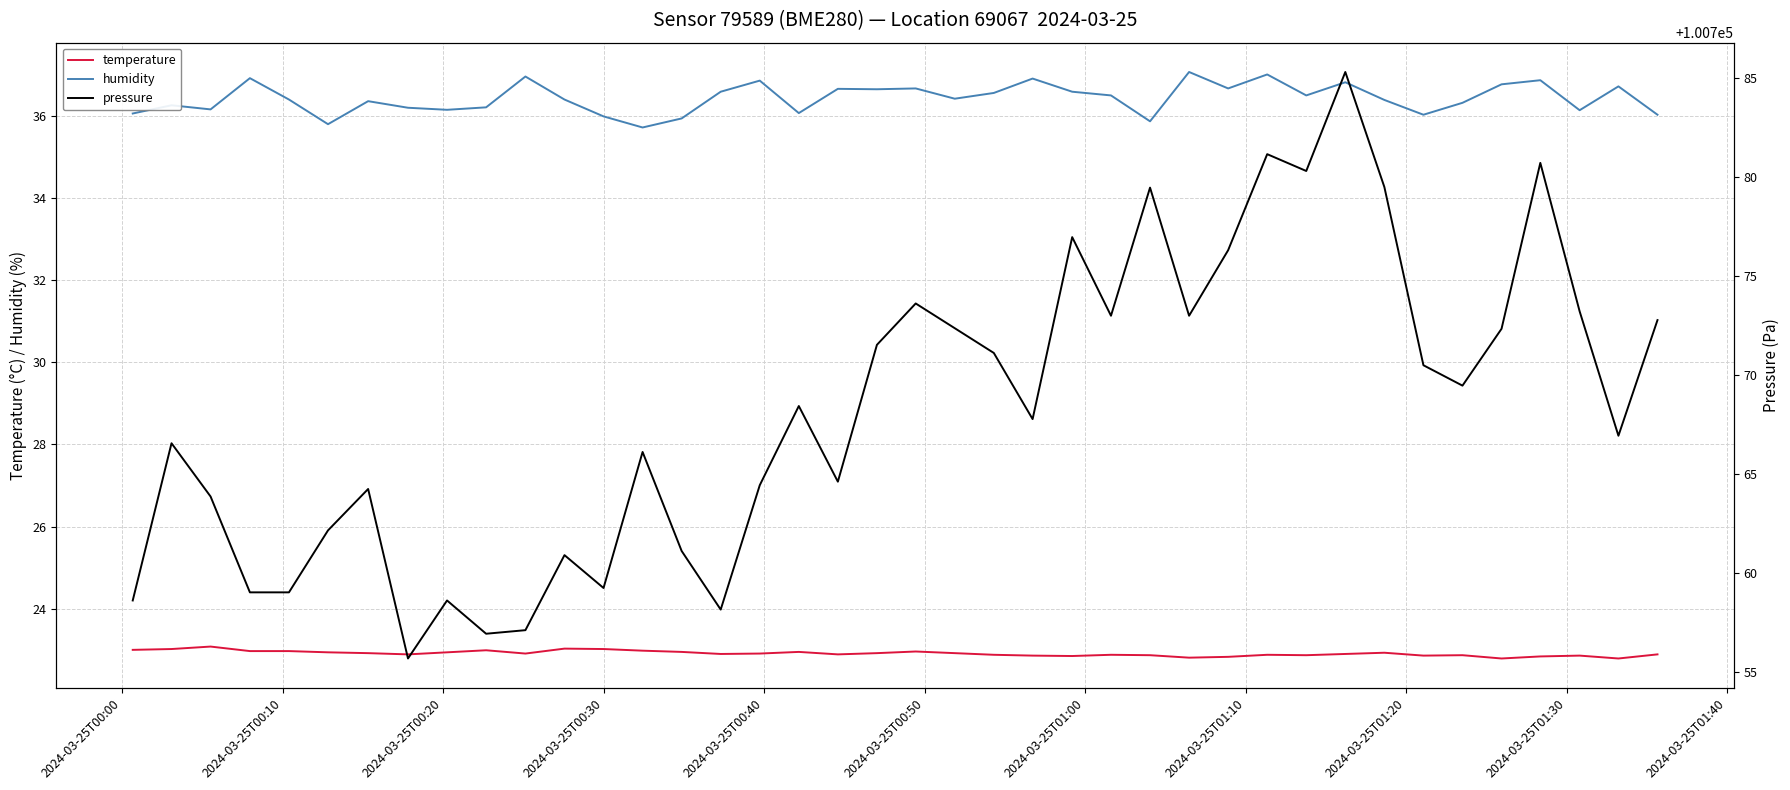

True or false: temperature and pressure cross at least once.

False